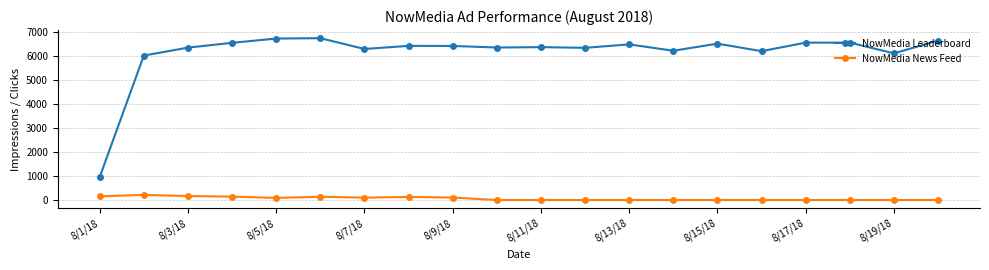

What are all the series names shown in the legend?

NowMedia Leaderboard, NowMedia News Feed